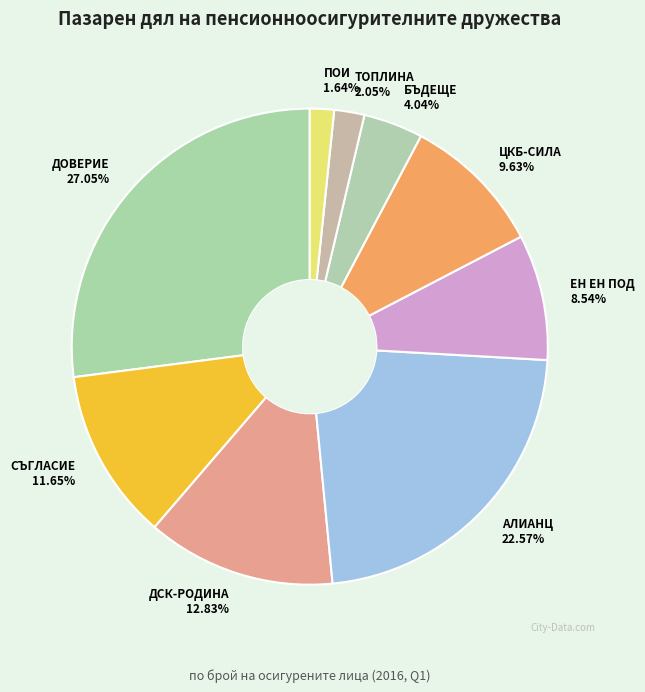

What is the ratio of the value at АЛИАНЦ to the value at БЪДЕЩЕ?

5.6